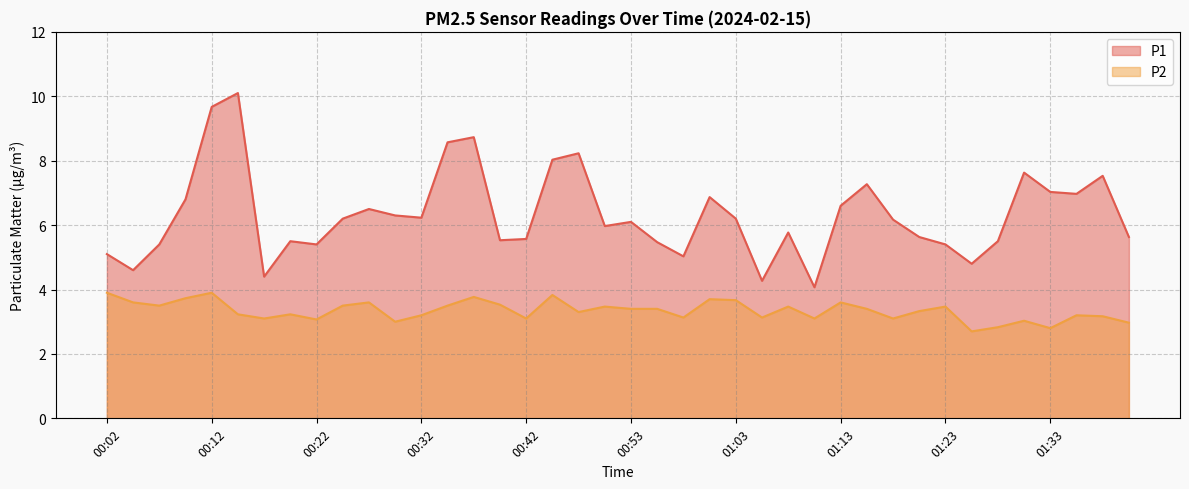

How many lines are shown in the chart?

2